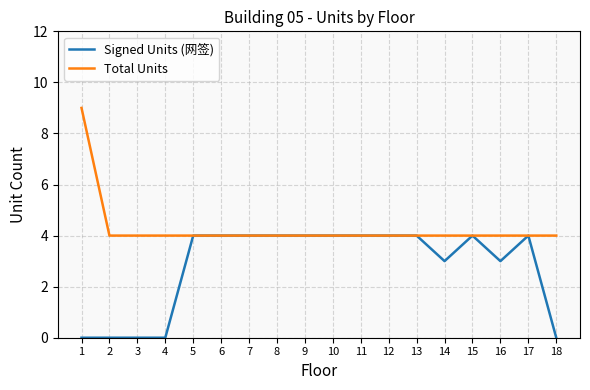

How many lines are shown in the chart?

2